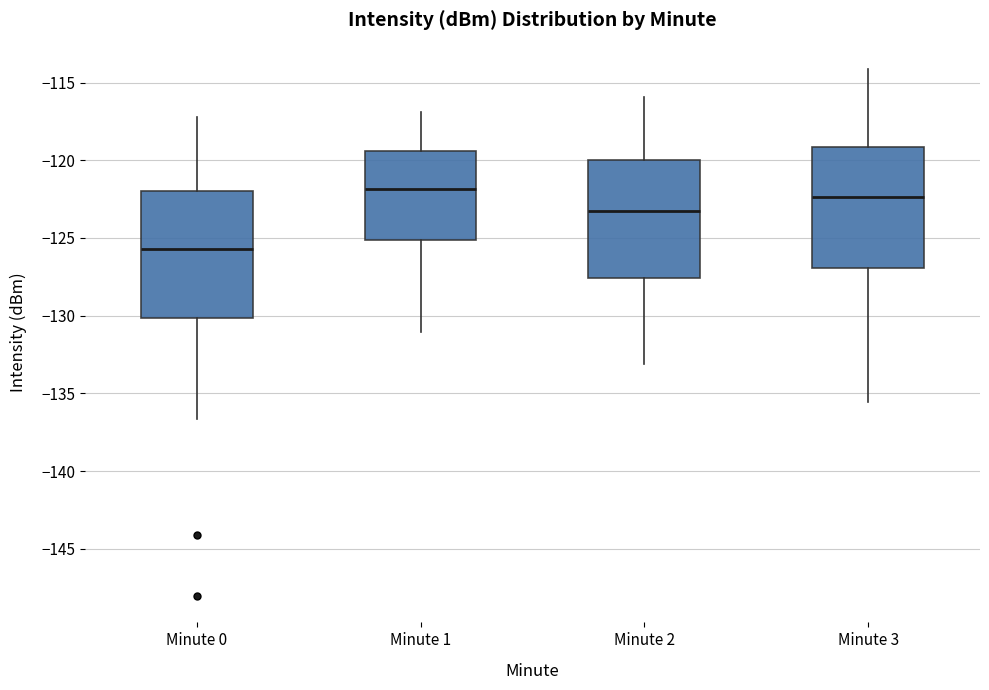

Reading left to right, transcribe this box plot: for each box, give where its median line is, the range the box spans, and where its two whiskers end, as read against the y-axis. The values are not printed on the chart, so give them approximately, as read against the axis.

Minute 0: median -125.5, box -130.0 to -122.0, whiskers -136.5 to -117.0
Minute 1: median -122.0, box -125.0 to -119.5, whiskers -131.0 to -117.0
Minute 2: median -123.5, box -127.5 to -120.0, whiskers -133.0 to -116.0
Minute 3: median -122.5, box -127.0 to -119.0, whiskers -135.5 to -114.0